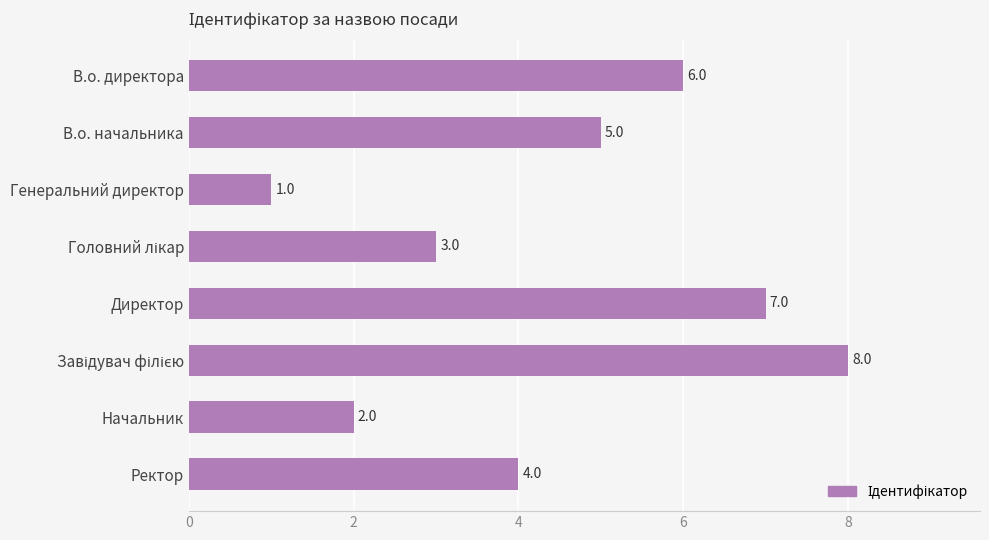

Does the chart contain stacked bars?

No